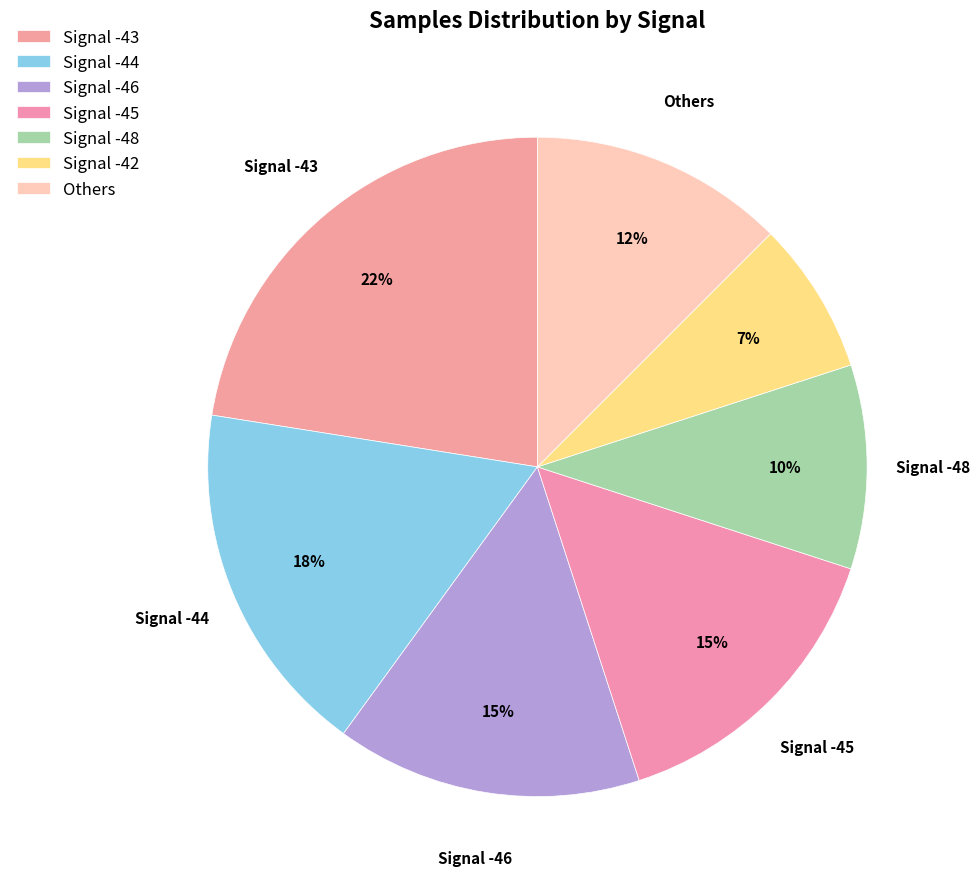

Is there a majority slice in this chart?

No